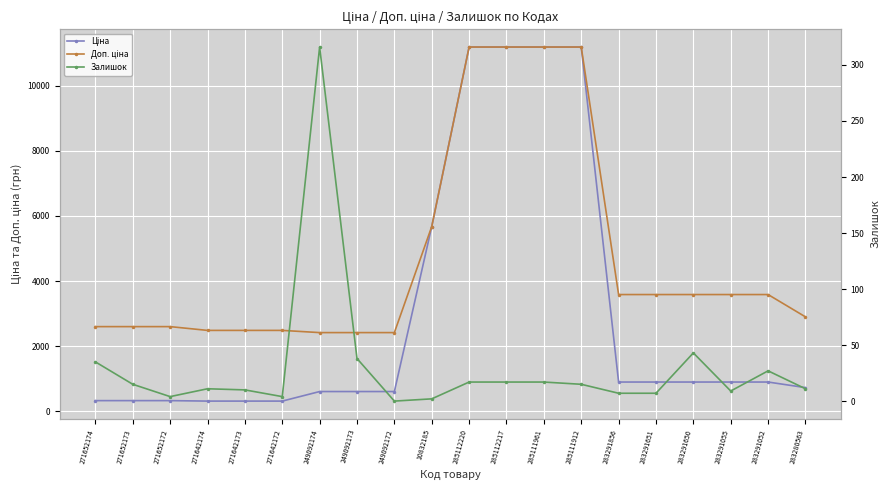

At which category is the sum across all series the highest?

285112220